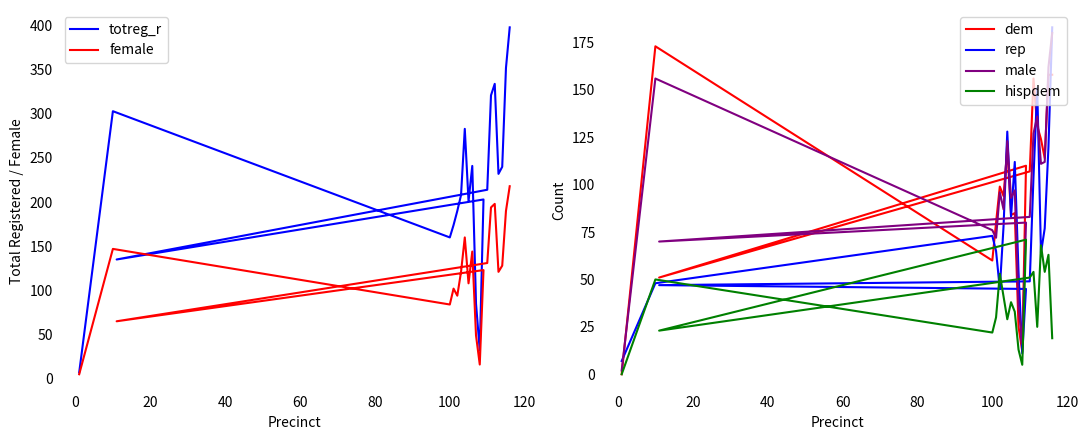

Is this an area chart (filled region under the line)?

No